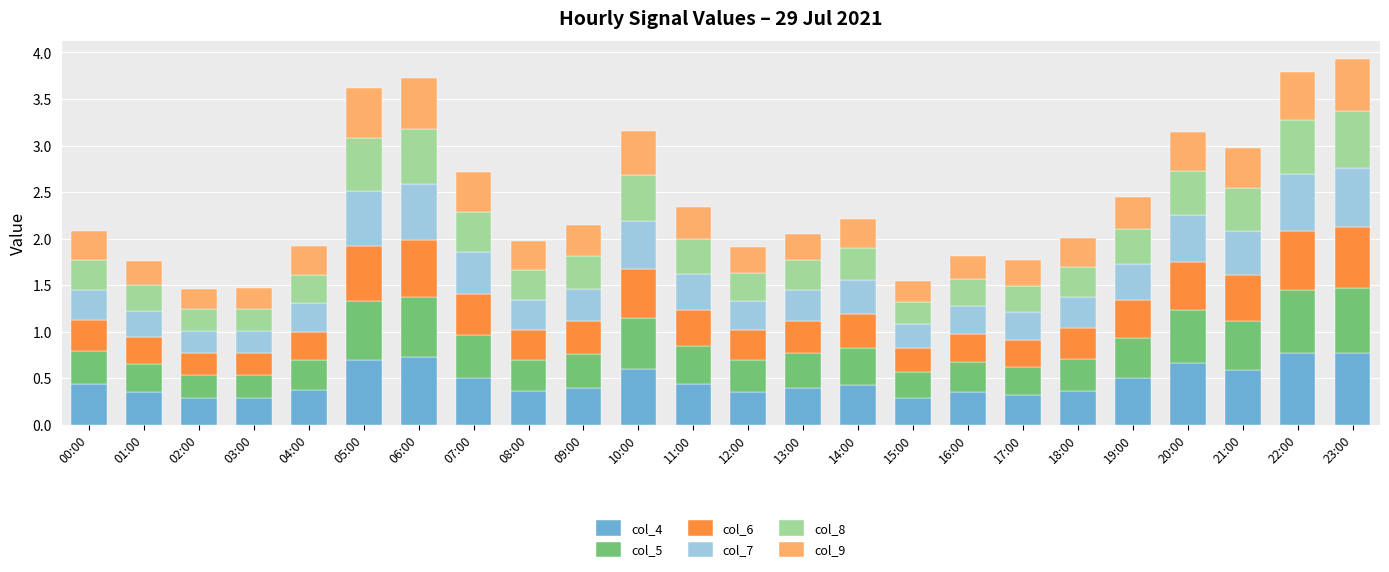

What is the sum of the col_4 values at 13:00 and 09:00?

0.8